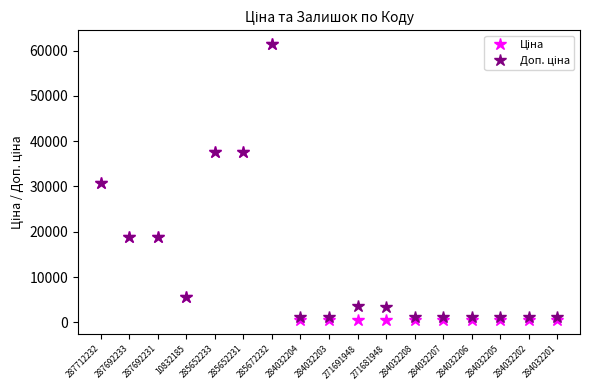

At which category is the sum across all series the highest?

285672232